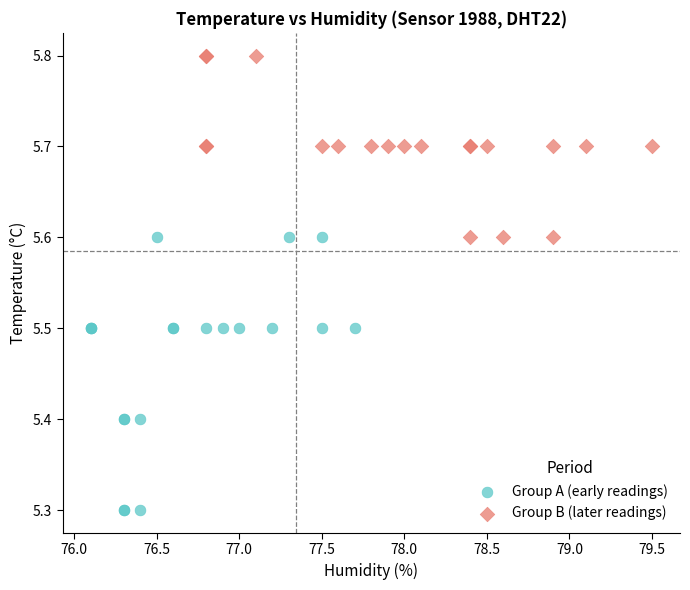

Which series reaches the maximum Y coordinate?

Group B (later readings)